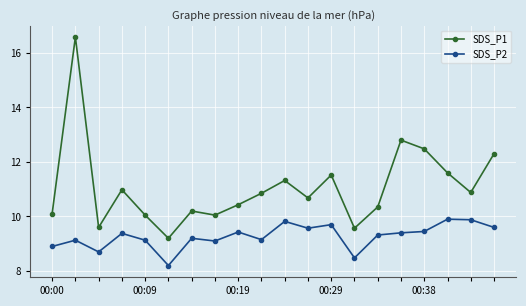

True or false: SDS_P1 has more than 0 points higher than both neighbors.

True